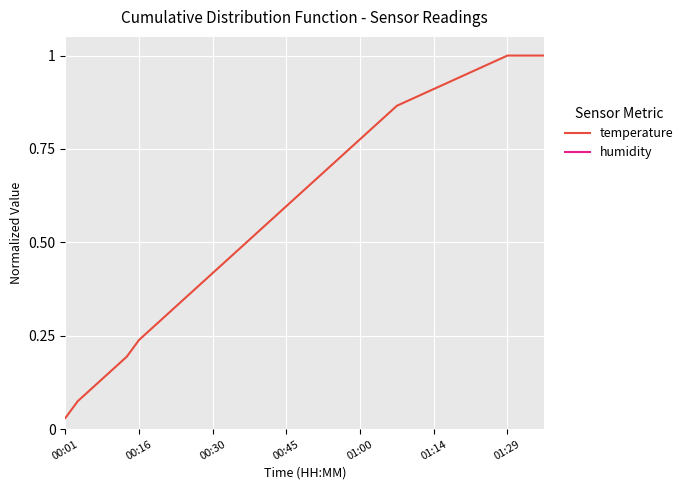

What is the label of the 1st point from the left?

00:01